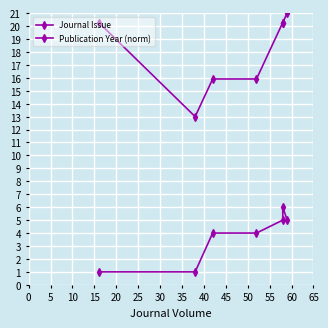

The Publication Year (norm) series shows 32.9 at 25. True or false?

False